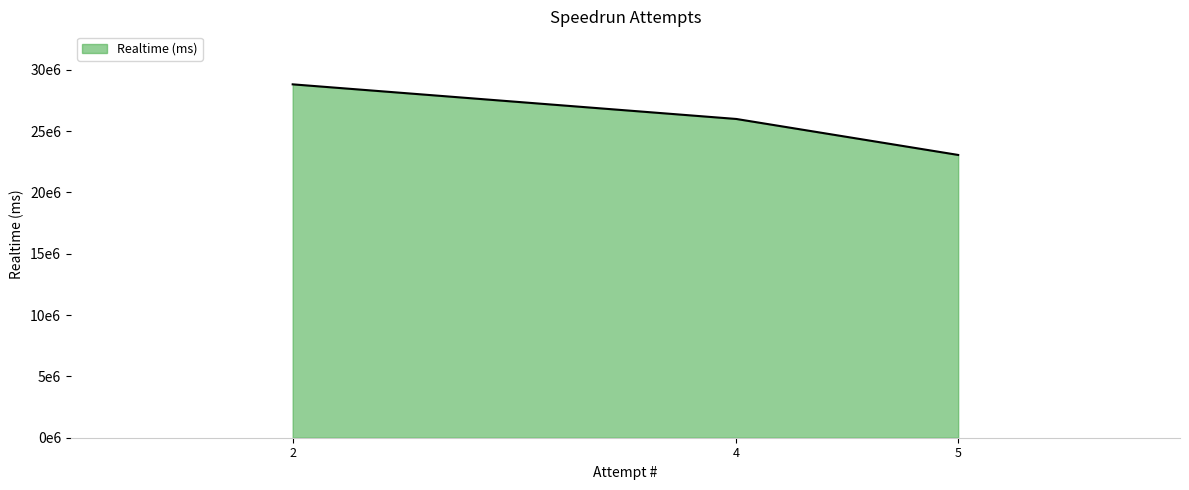

Does the chart display data point markers on the line(s)?

No